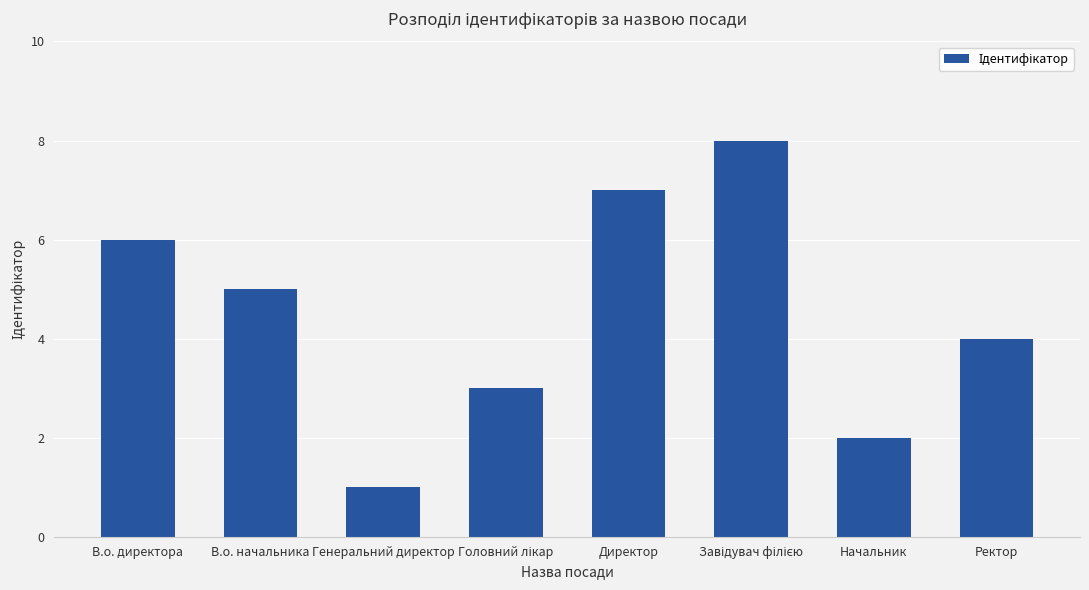

What is the change in value from В.о. начальника to Начальник?

-3